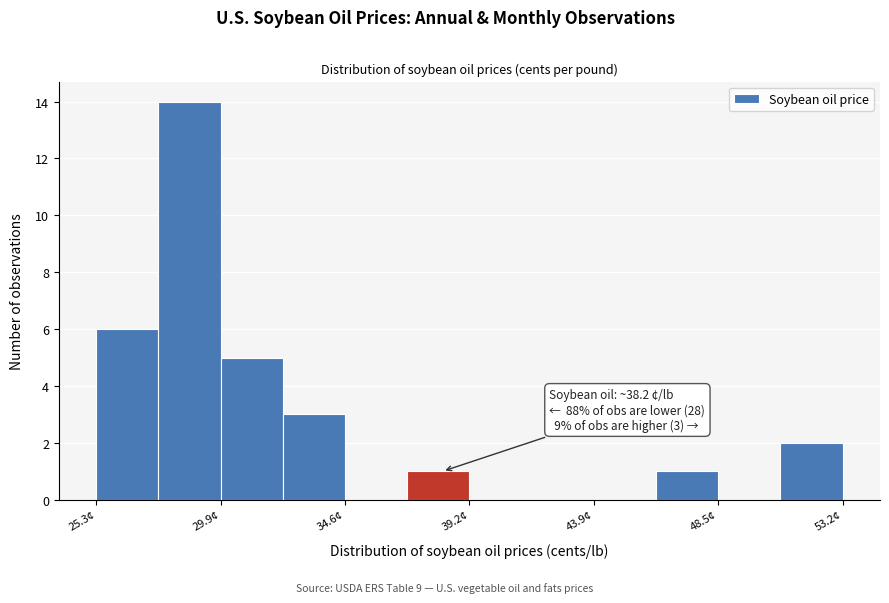

Over which range of the x-axis is the bar tallest?

27.5 to 30.0